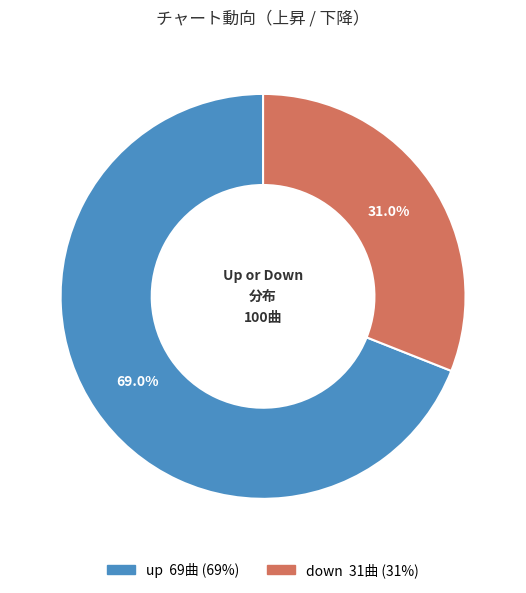

Is it true that down is 31% of the pie?

True